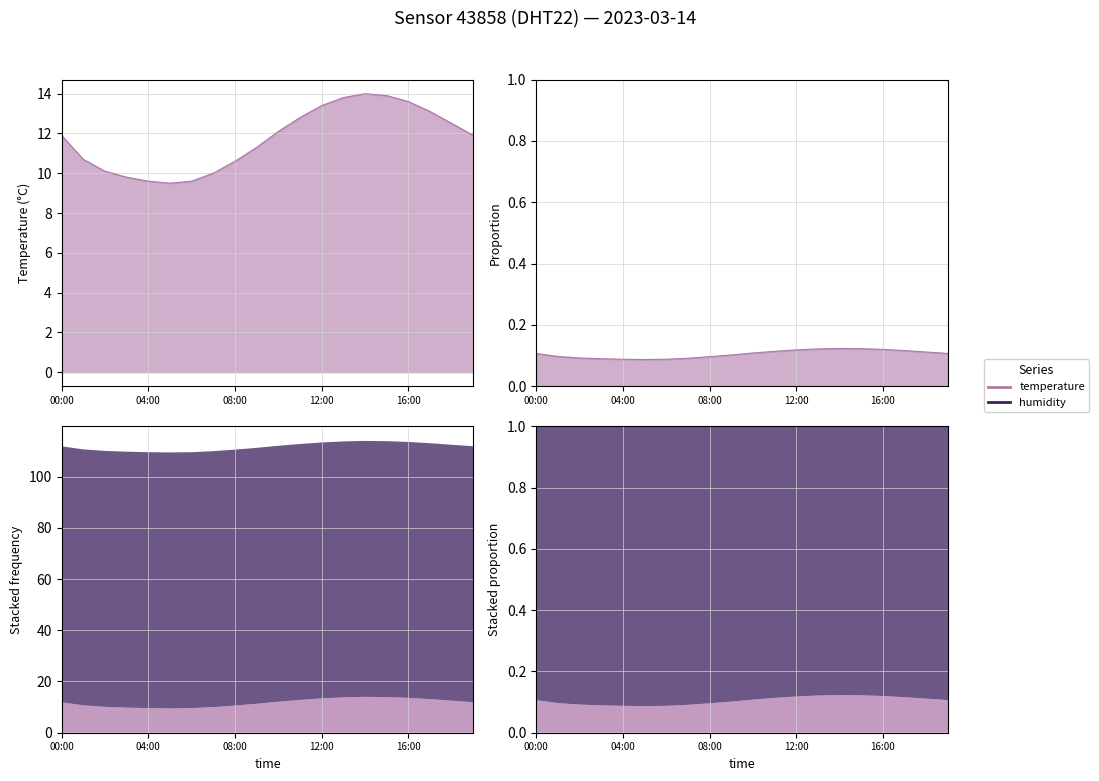

Rank the categories by value from lowest to highest.

05:00, 04:00, 06:00, 03:00, 07:00, 02:00, 08:00, 01:00, 09:00, 00:00, 19:00, 10:00, 18:00, 11:00, 17:00, 12:00, 16:00, 13:00, 15:00, 14:00